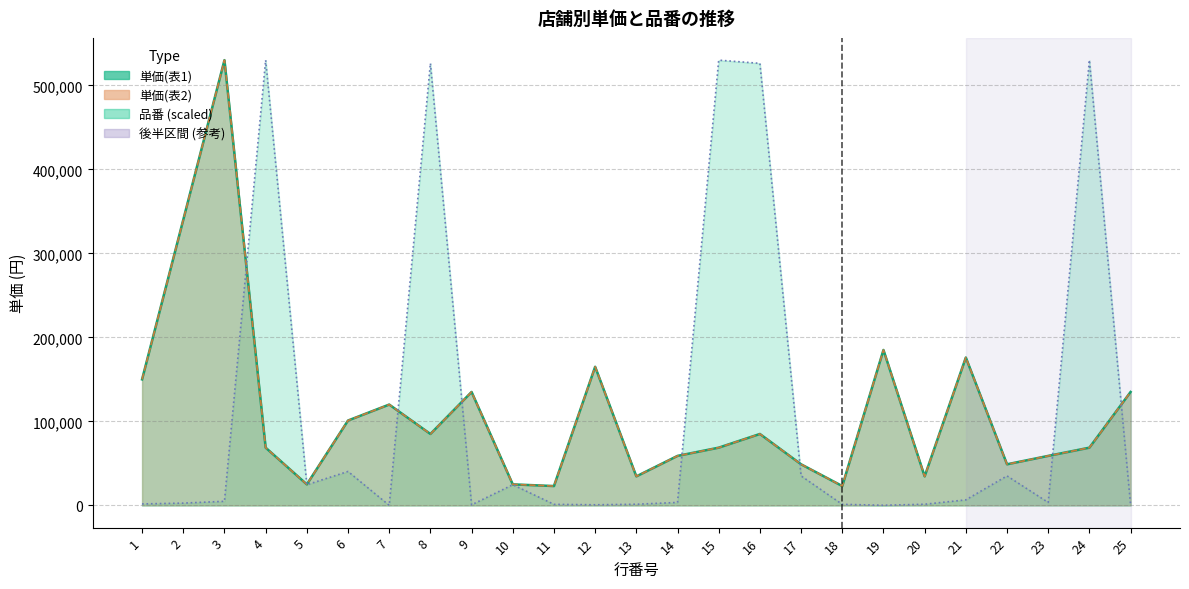

Rank the series by their maximum value, from lowest to highest.

単価(表1), 単価(表2), 品番